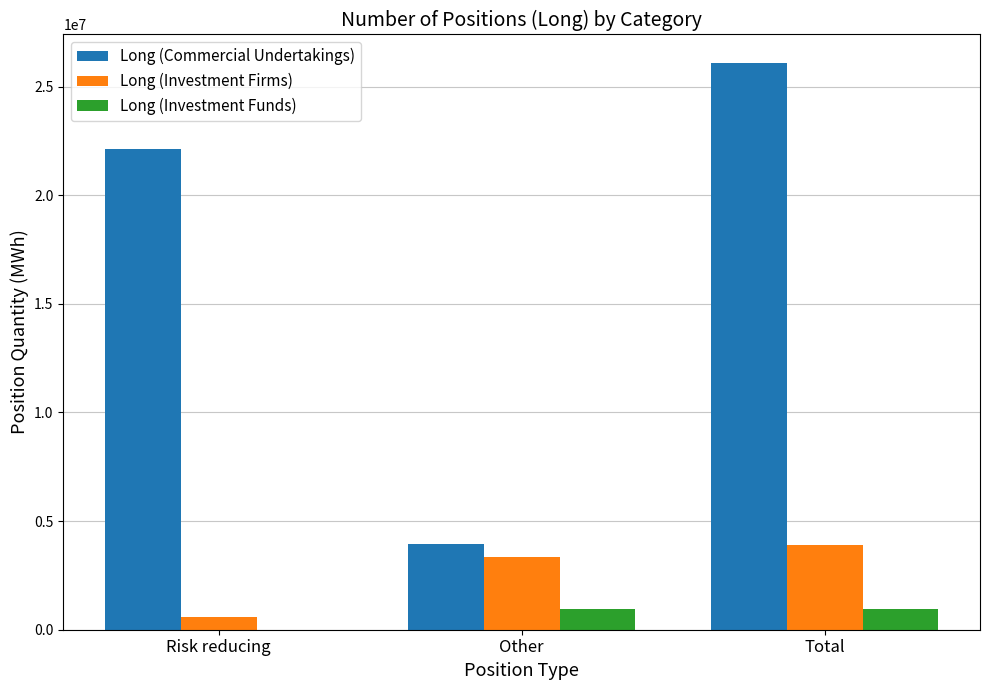

True or false: Long (Investment Funds) has a value of 951881 at Total.

True